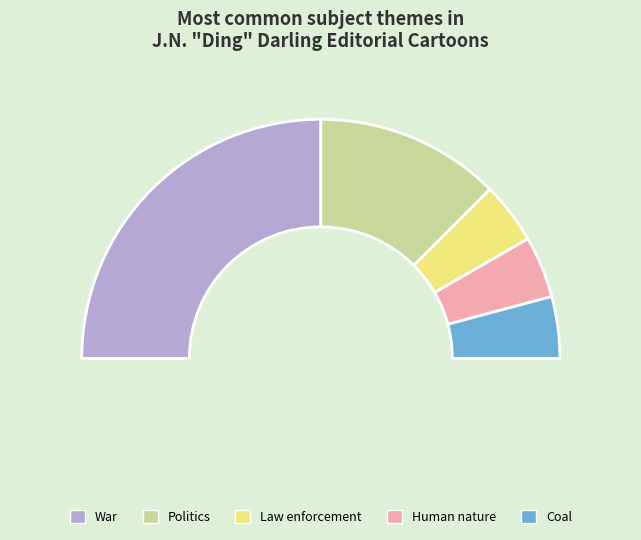

Count the number of slices in the pie.

5